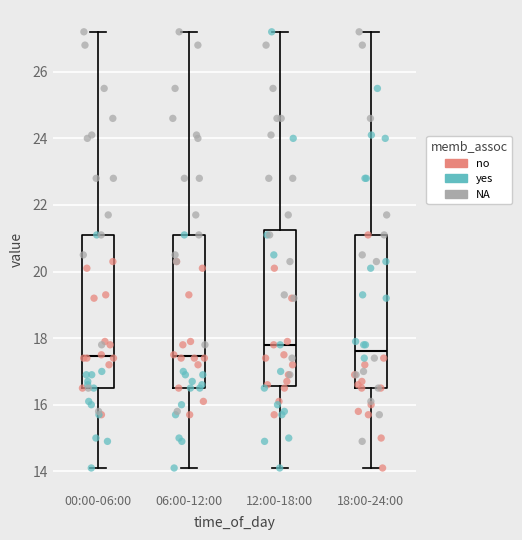

Reading left to right, read every box against the y-axis: the position of its median line, the range the box covers, and the ends of its whiskers. The values are not printed on the chart, so give them approximately, as read against the axis.

00:00-06:00: median 17.4, box 16.6 to 21.2, whiskers 14.2 to 27.2
06:00-12:00: median 17.4, box 16.6 to 21.2, whiskers 14.2 to 27.2
12:00-18:00: median 17.8, box 16.6 to 21.2, whiskers 14.2 to 27.2
18:00-24:00: median 17.6, box 16.6 to 21.2, whiskers 14.2 to 27.2